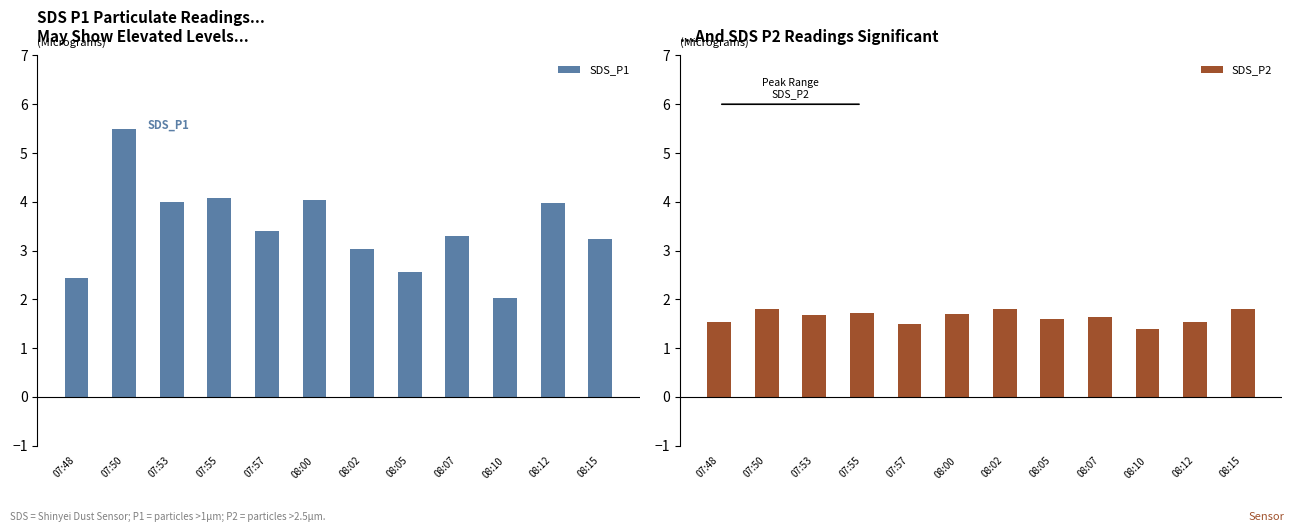

What is the maximum value for SDS_P1?

5.5